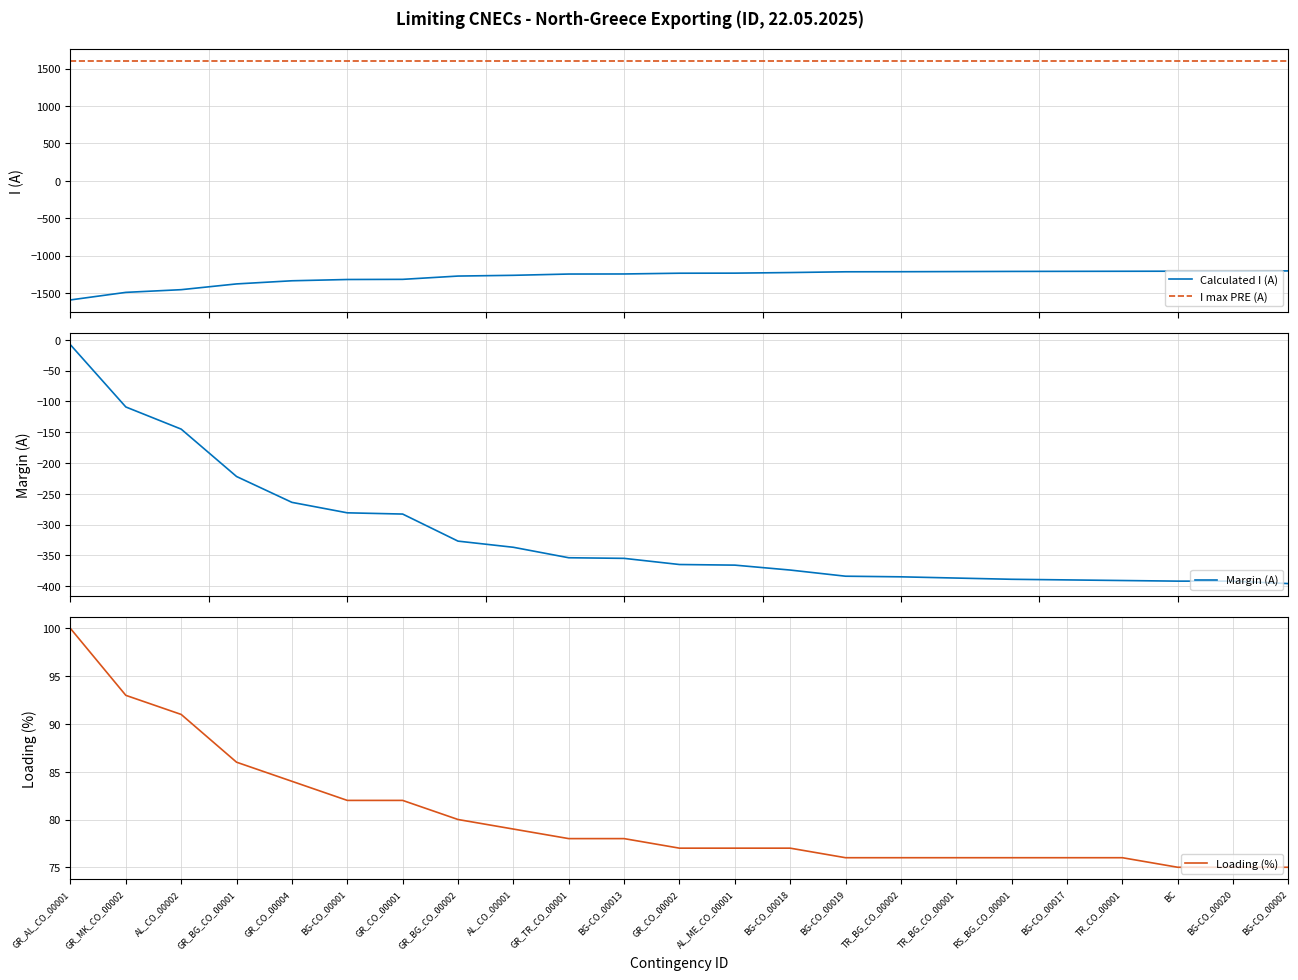

What is the difference between the second highest and minimum values in the Calculated I (A) series?

384